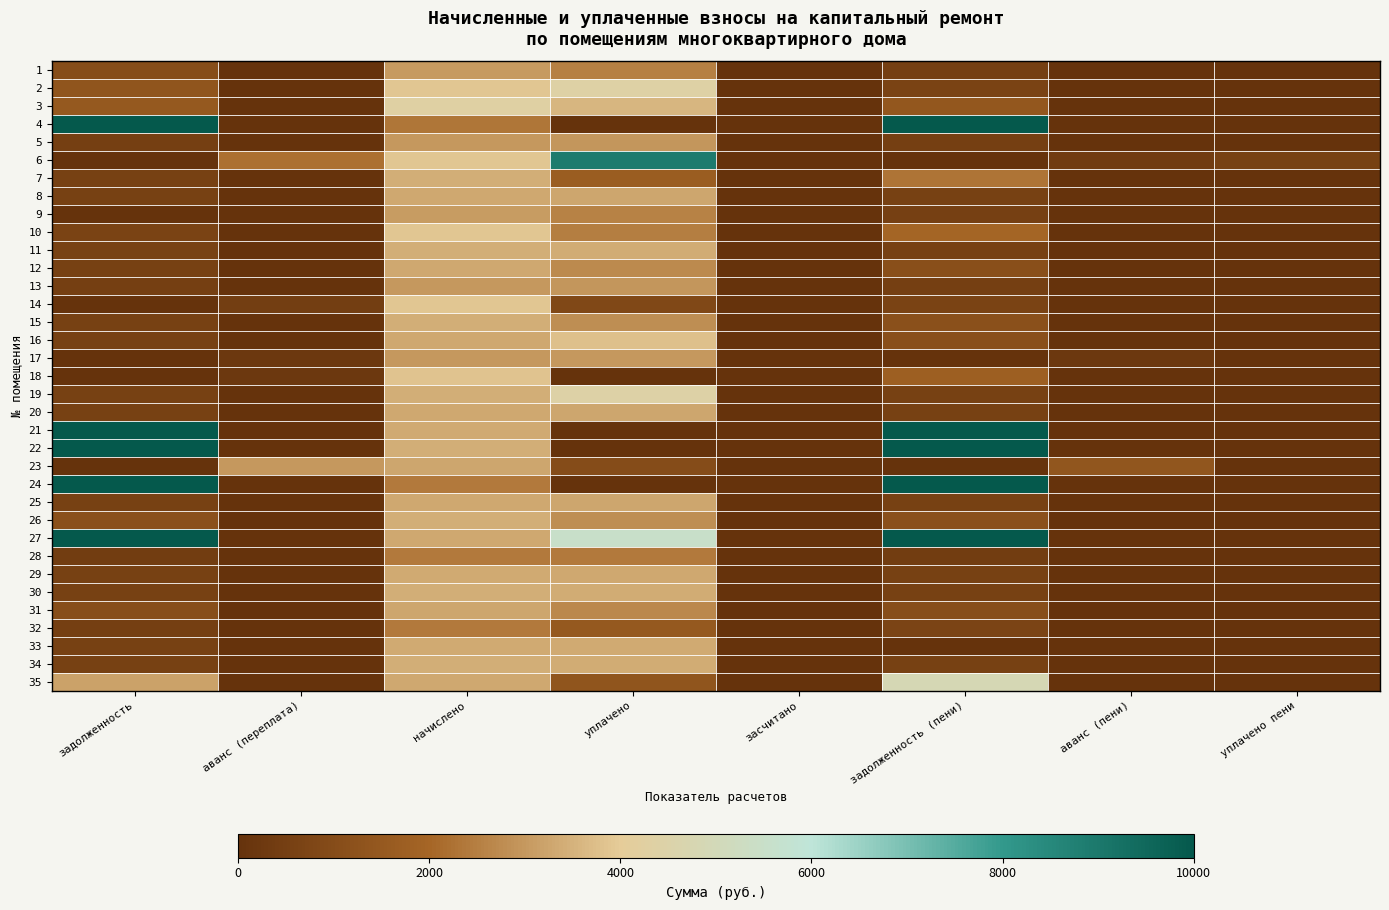

Rank the series at аванс (переплата) from highest to lowest value.

23, 6, 14, 17, 18, 1, 2, 3, 4, 5, 7, 8, 9, 10, 11, 12, 13, 15, 16, 19, 20, 21, 22, 24, 25, 26, 27, 28, 29, 30, 31, 32, 33, 34, 35